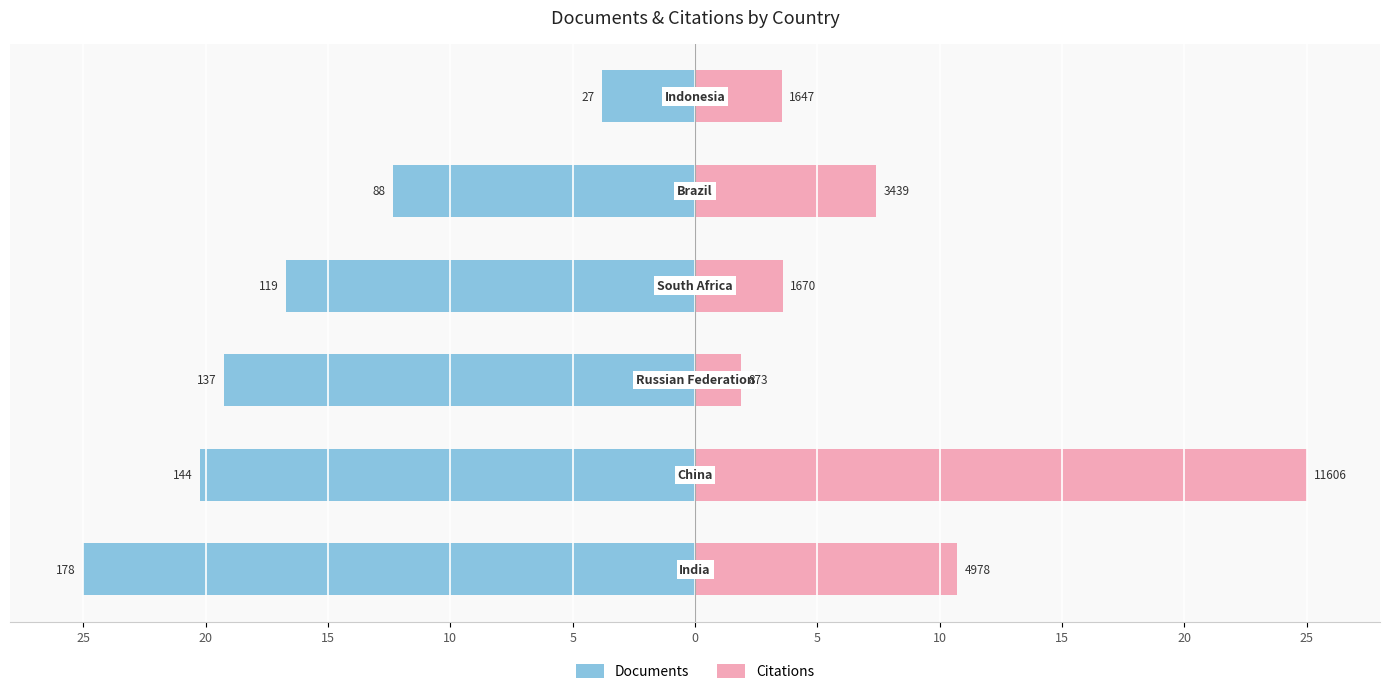

What is the average value of the Documents series?

-16.2